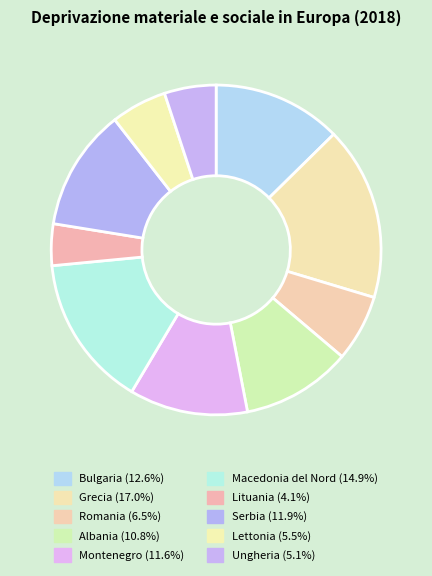

True or false: Macedonia del Nord accounts for 3% of the total.

False